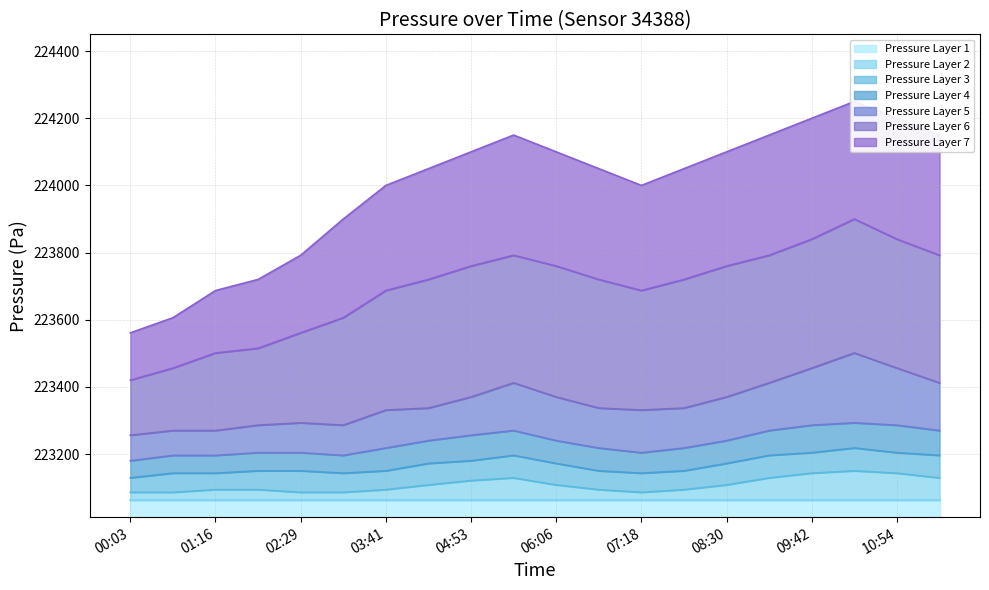

What is the difference between the highest and lowest values at 07:54?

956